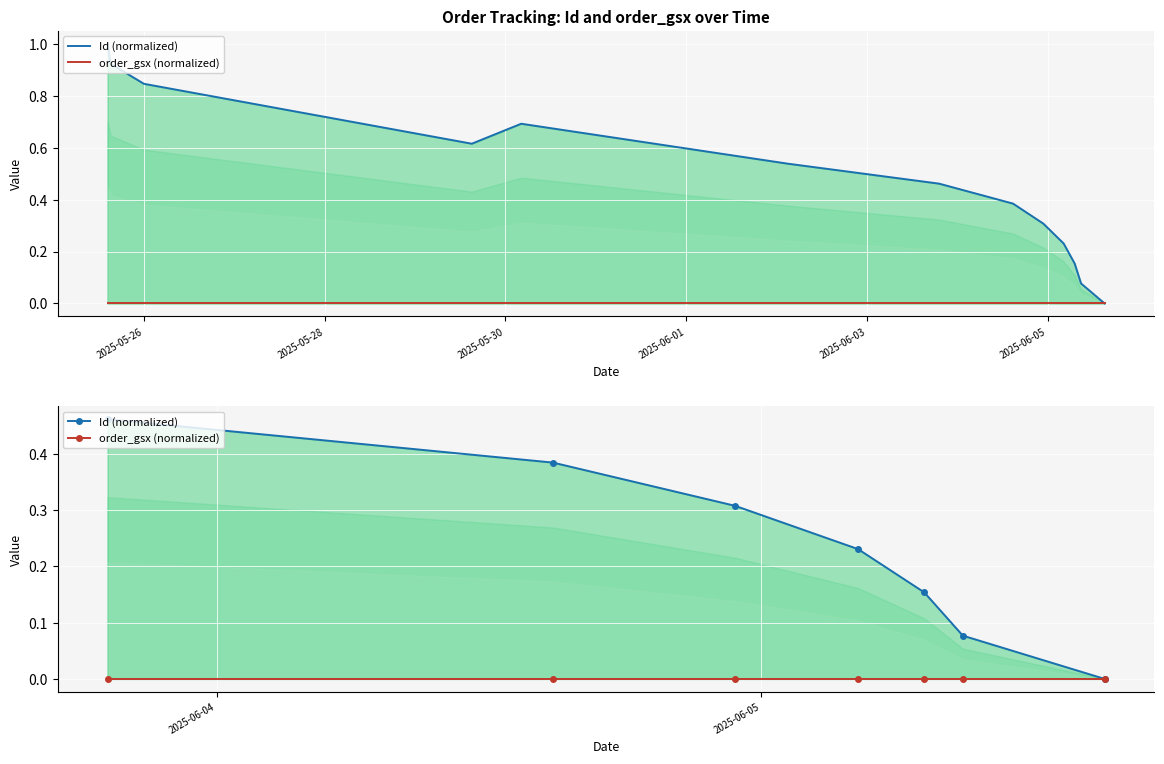

Count the number of data series in this chart.

2